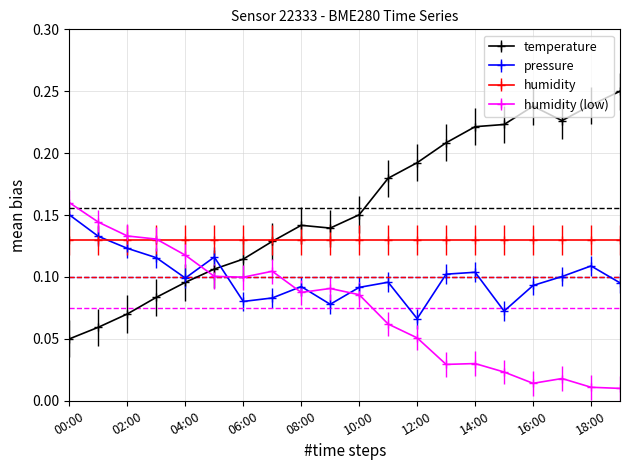

At how many categories does at least one series exceed 0?

20